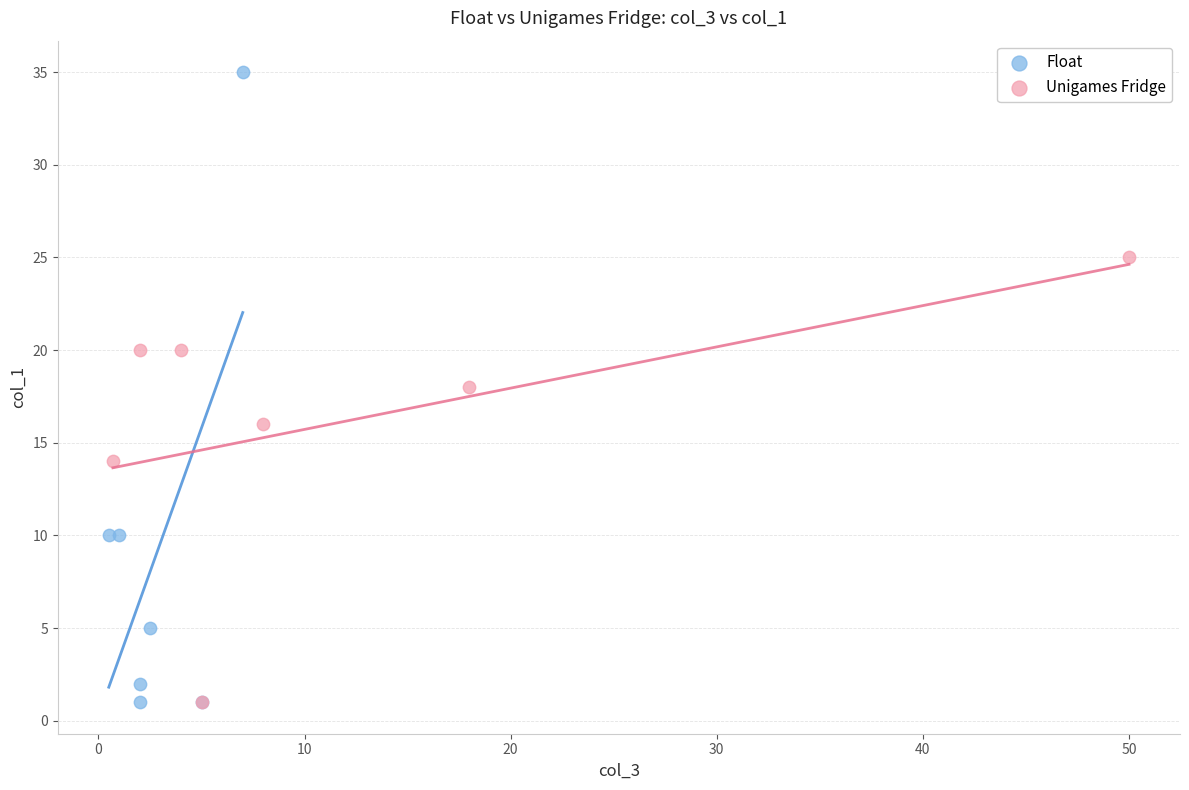

What are all the series names shown in the legend?

Float, Unigames Fridge